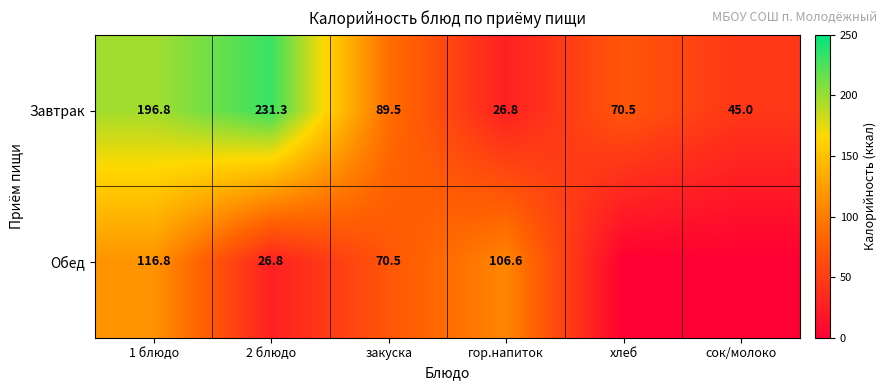

Is it true that Завтрак equals 26.8 at гор.напиток?

True